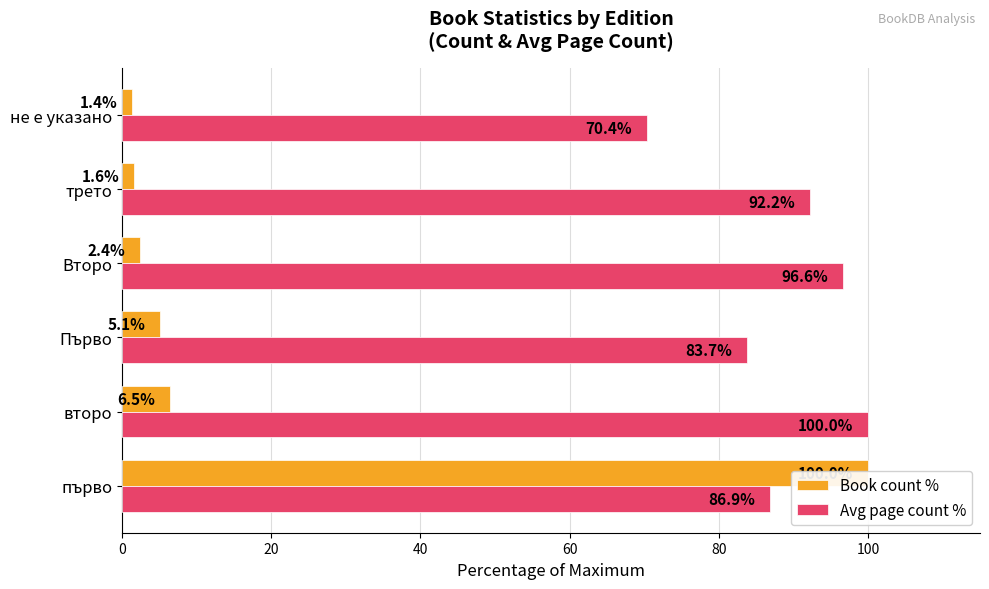

How many groups of bars are there?

6